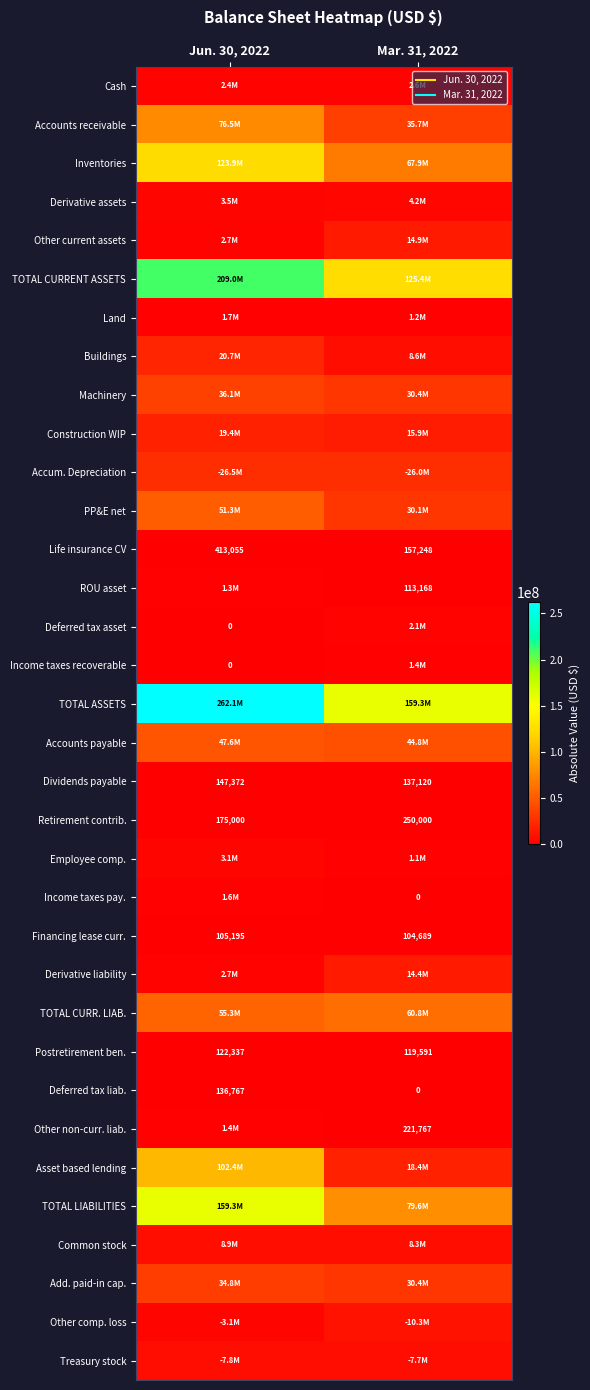

What is the difference between the maximum and minimum values in the Other comp. loss series?

7174117